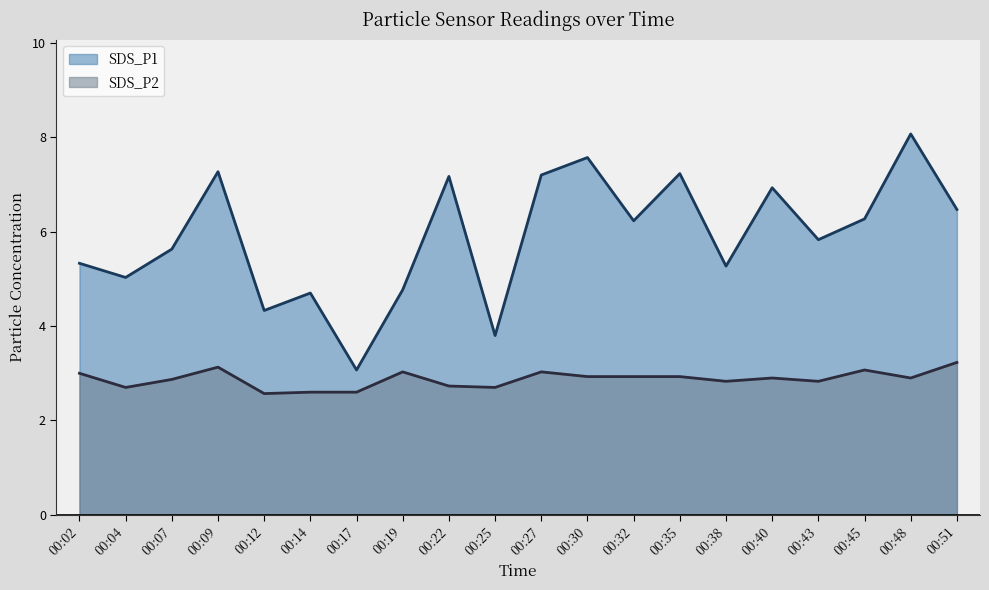

At which category does the chart reach its minimum across all series?

00:12